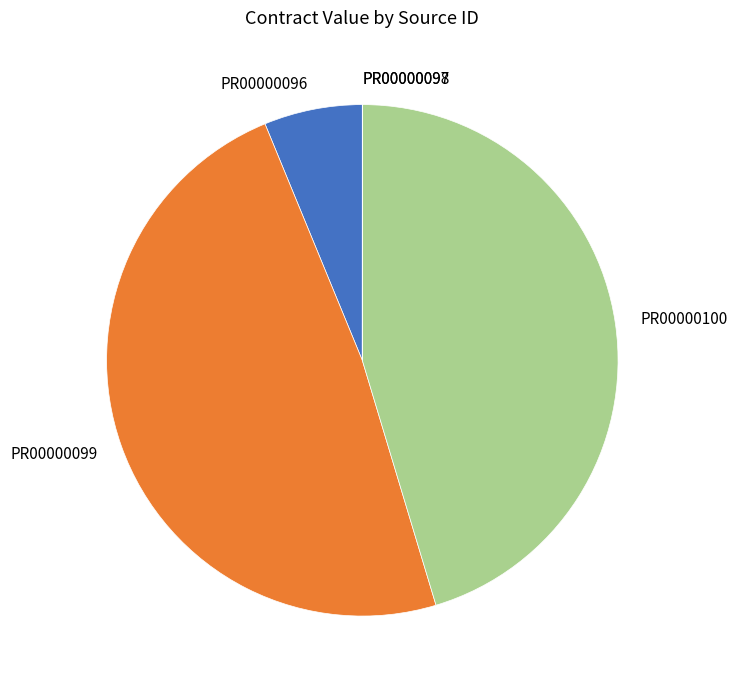

Which category has the biggest portion of the pie?

PR00000099